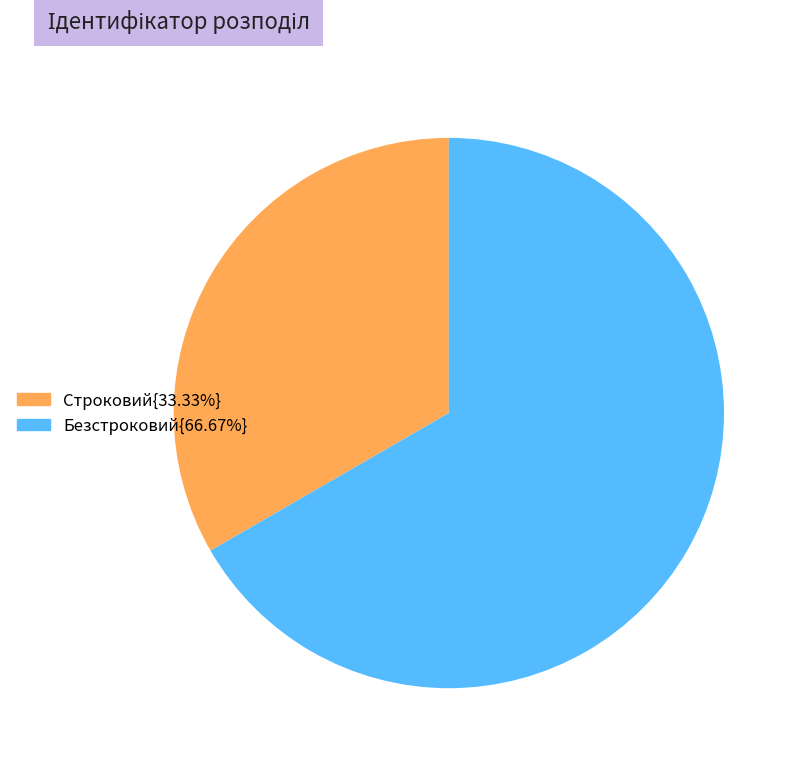

Do Безстроковий{66.67%} and Строковий{33.33%} together represent more than half of the pie?

Yes